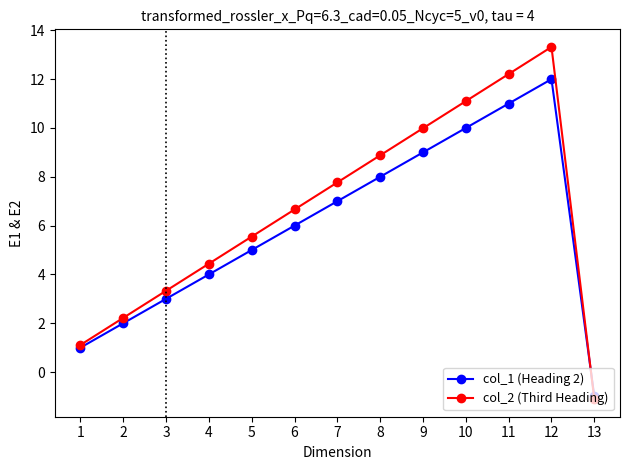

Which series has the widest spread of values?

col_2 (Third Heading)